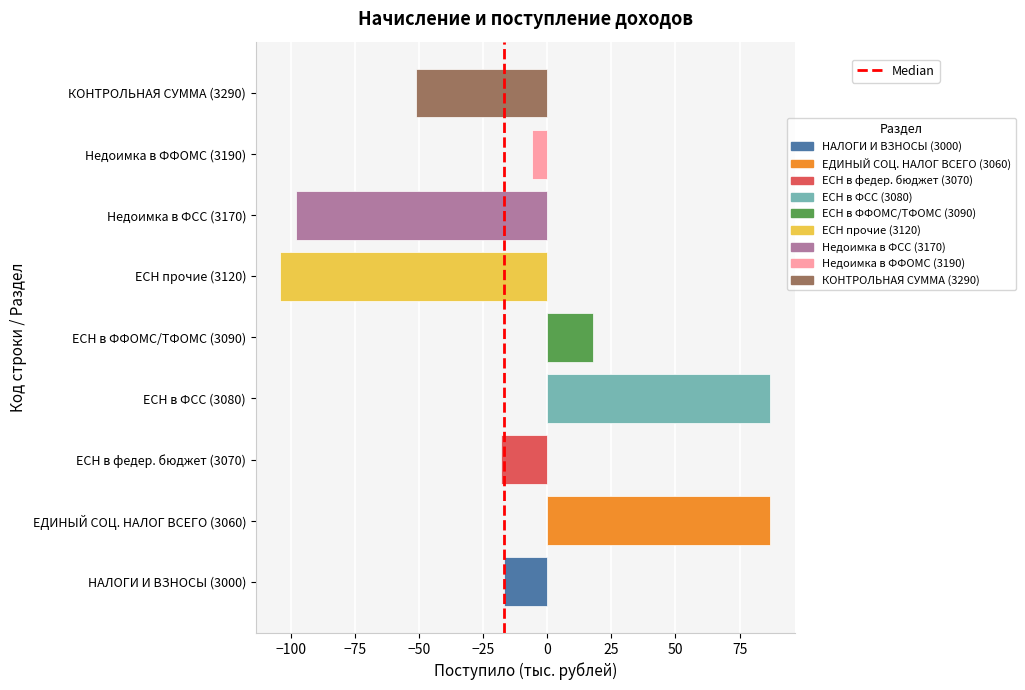

What is the maximum value shown in the chart?

87